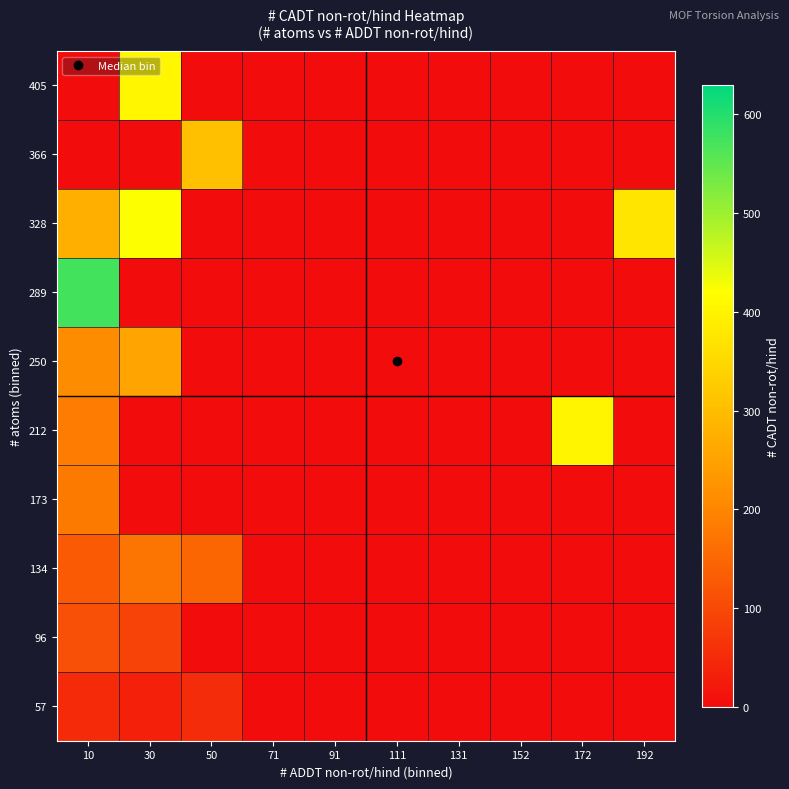

What is the spread (max minus min) of values at 10?

574.0